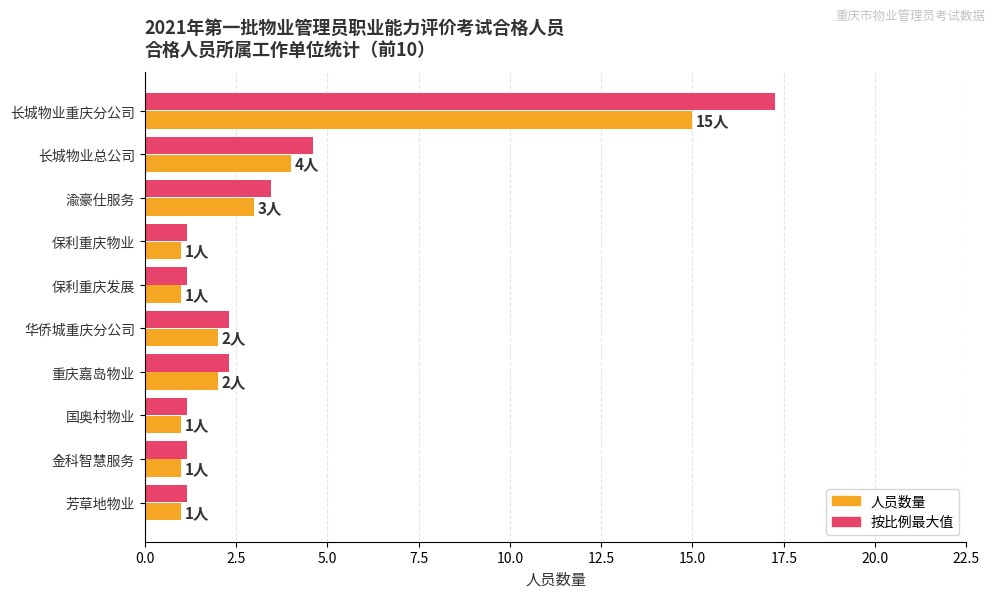

Where is 人员数量 nearest to the value 8?

长城物业总公司